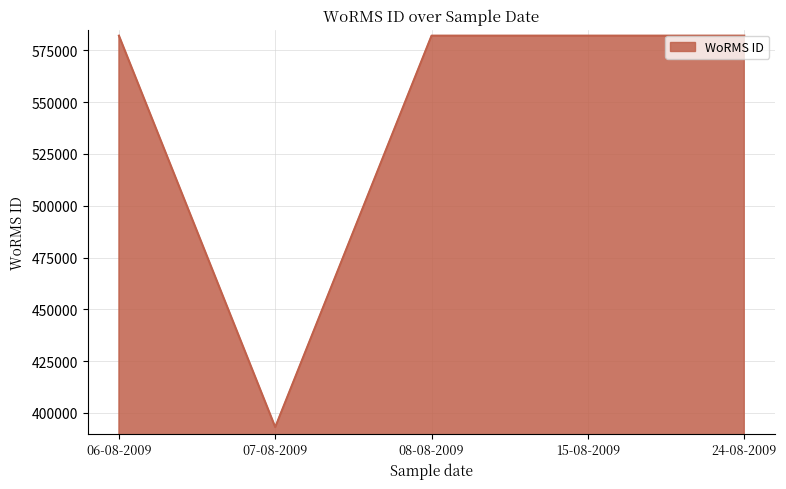

Is it true that the value at 07-08-2009 is 694062?

False